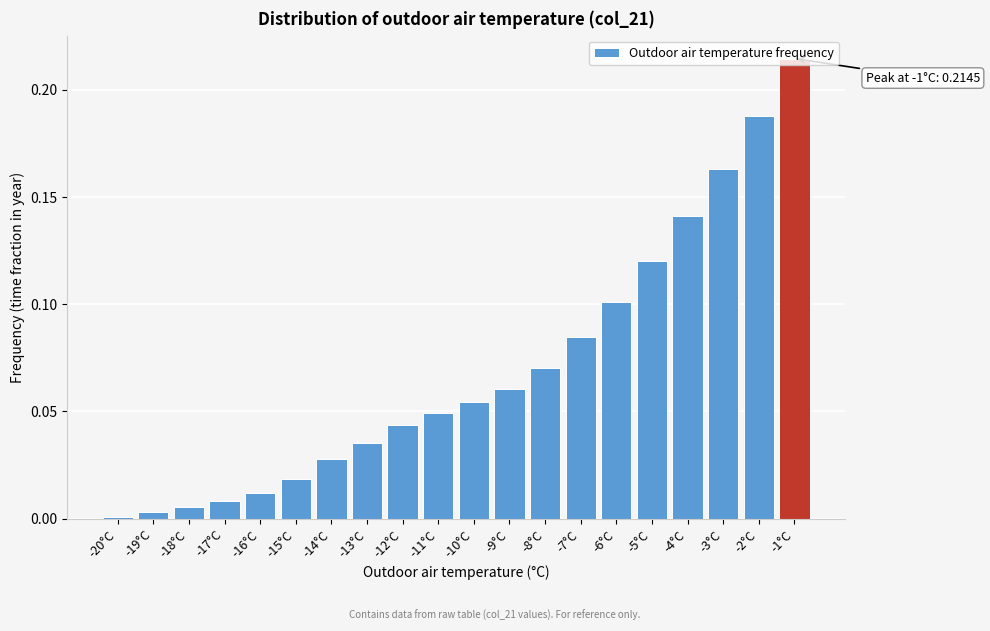

What is the sum of all values?

1.4